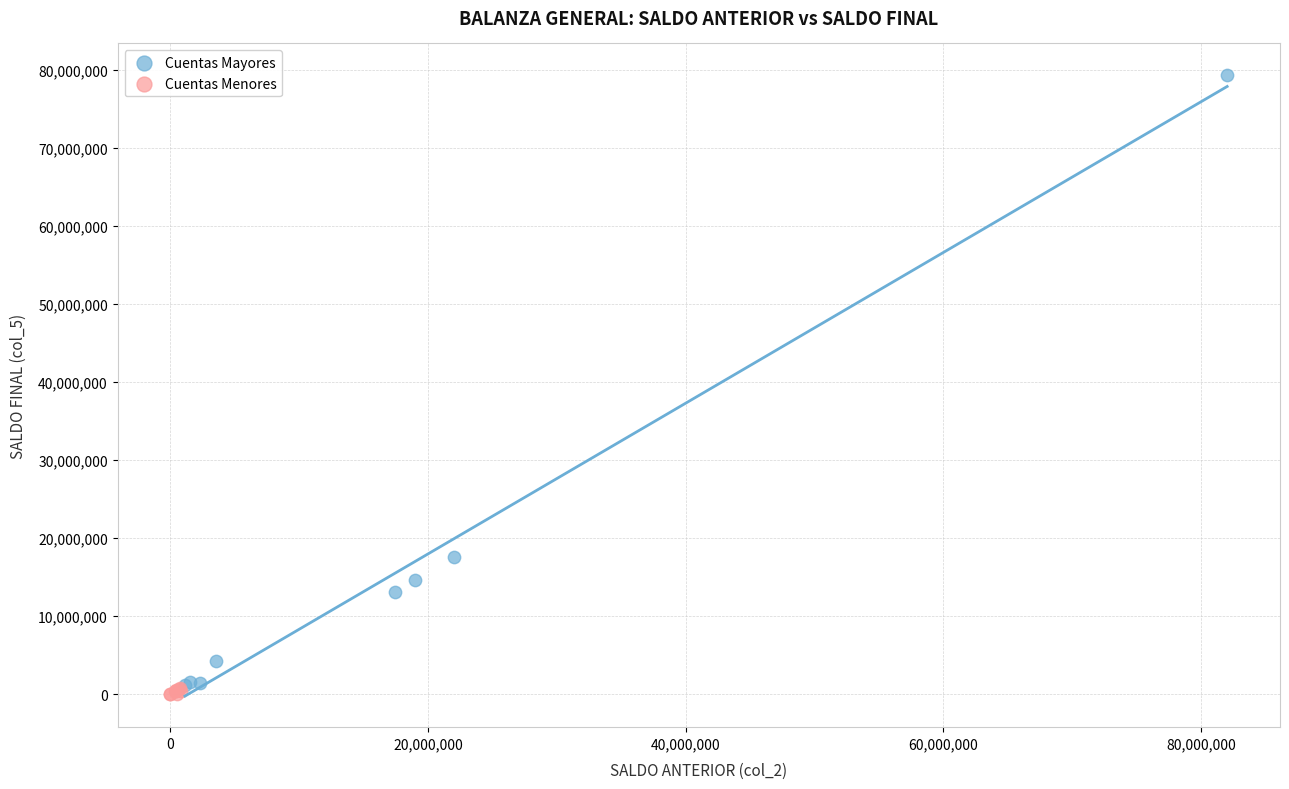

Which series has the widest spread of Y values?

Cuentas Mayores